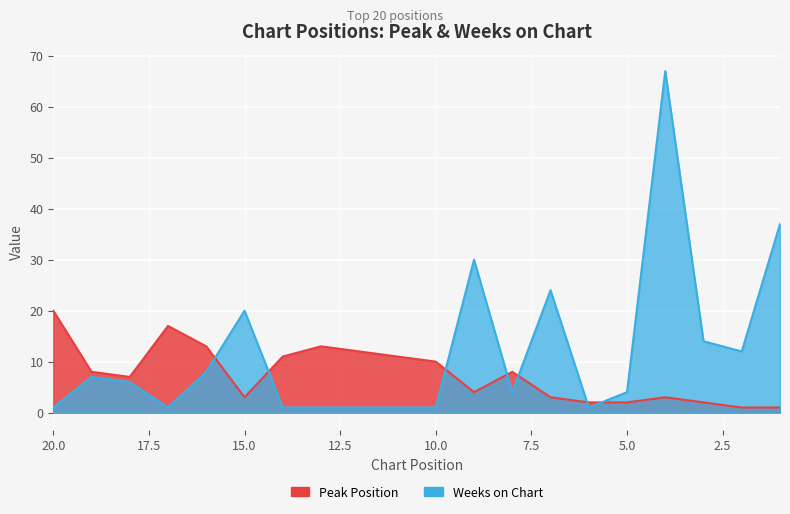

At which label does Weeks on Chart reach its minimum?

6